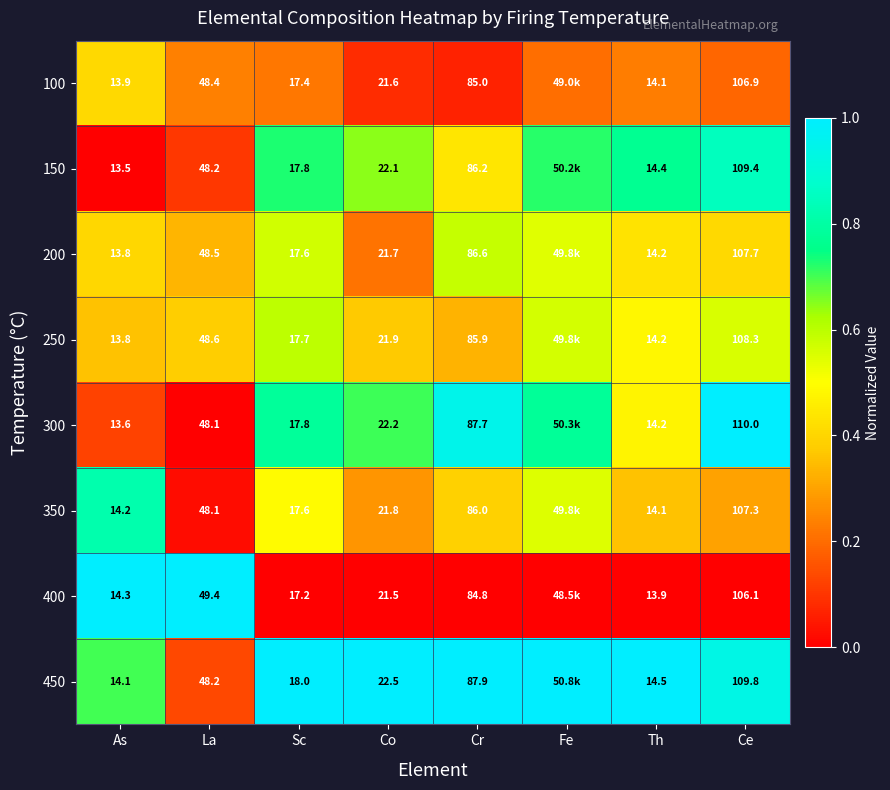

The 300 series shows 0.0 at La. True or false?

True